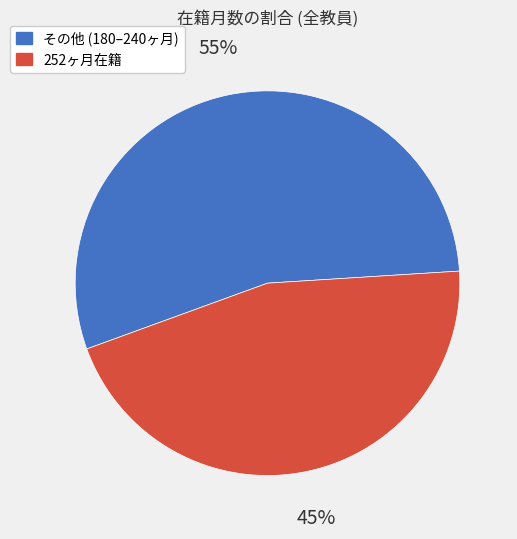

How many slices are in this pie chart?

2